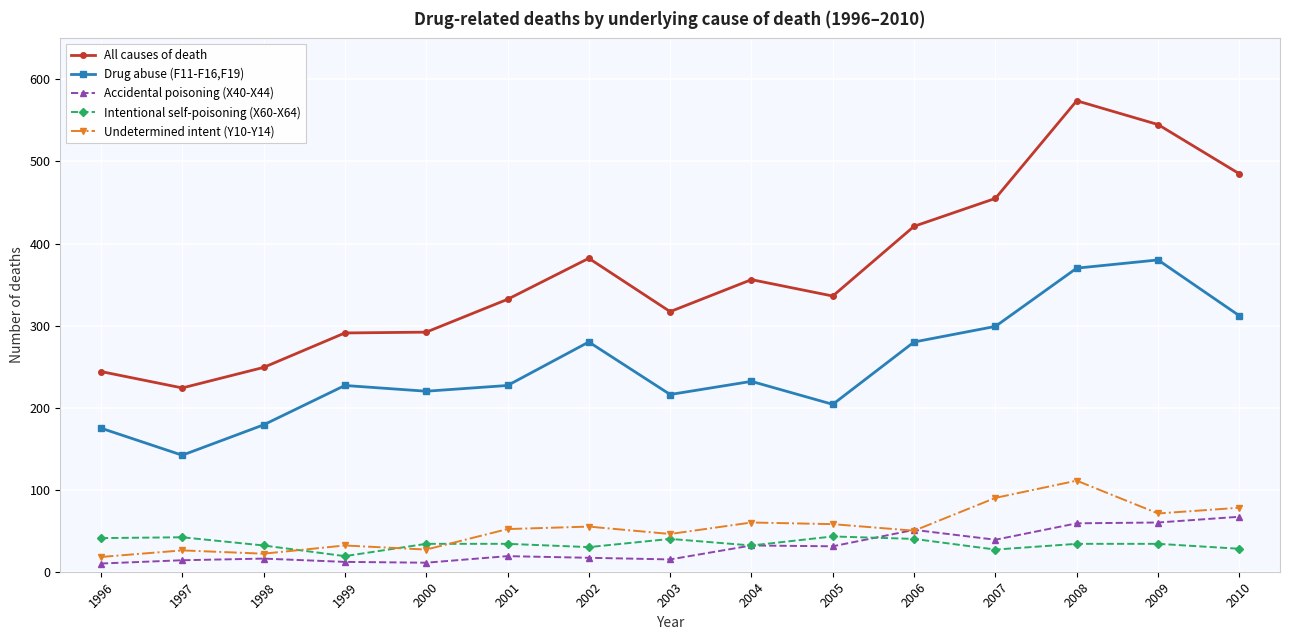

What is the maximum value shown in the chart?

574